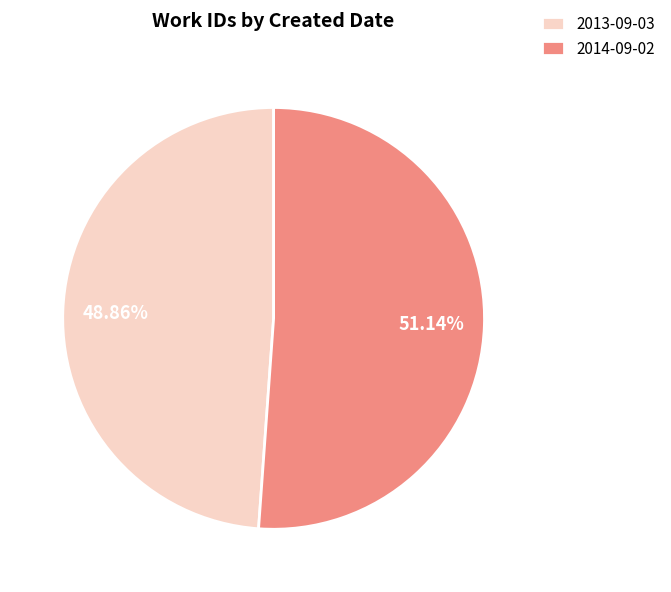

What is the total percentage of 2013-09-03 and 2014-09-02?

100.0%